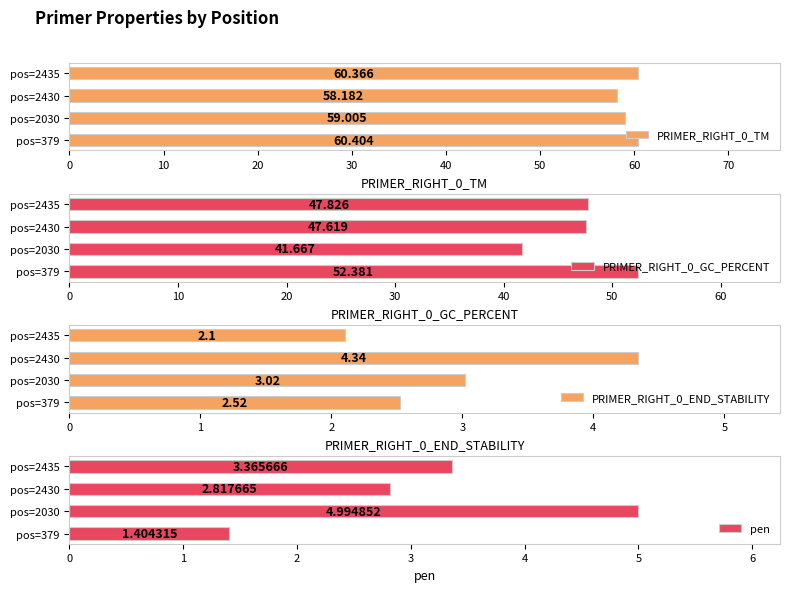

Rank the categories by PRIMER_RIGHT_0_END_STABILITY value from highest to lowest.

pos=2430, pos=2030, pos=379, pos=2435